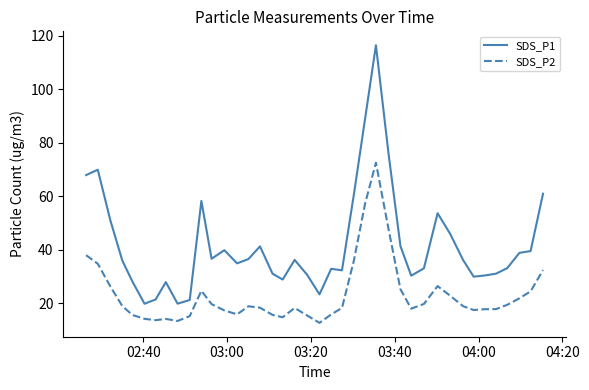

Which series has the widest spread of values?

SDS_P1